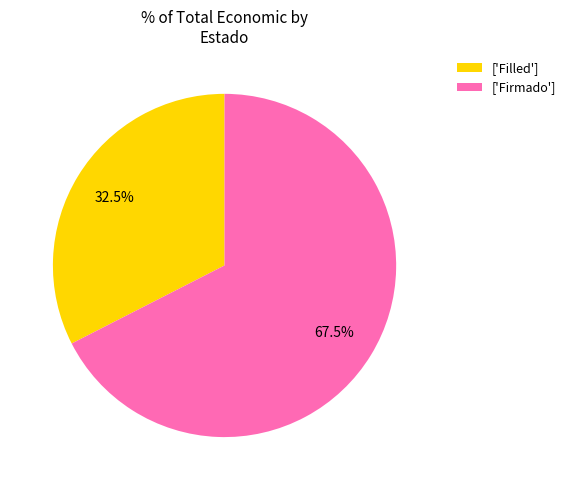

Rank the categories by value from highest to lowest.

['Firmado'], ['Filled']